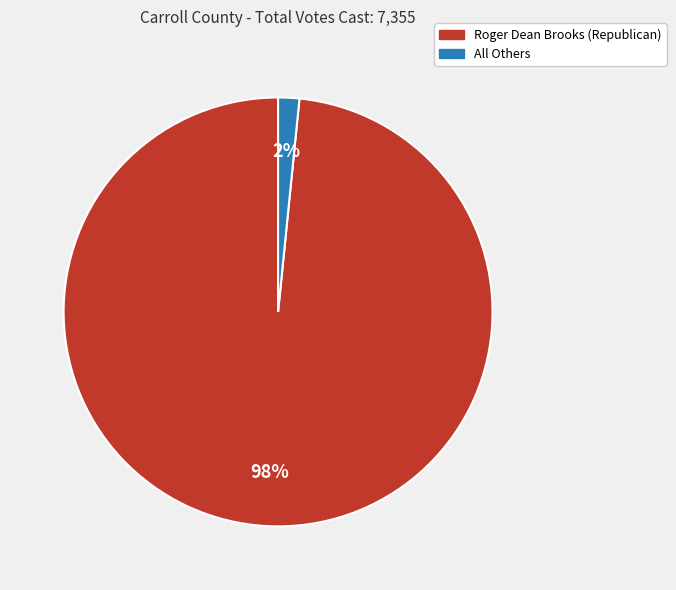

Which category has the biggest portion of the pie?

Roger Dean Brooks (Republican)